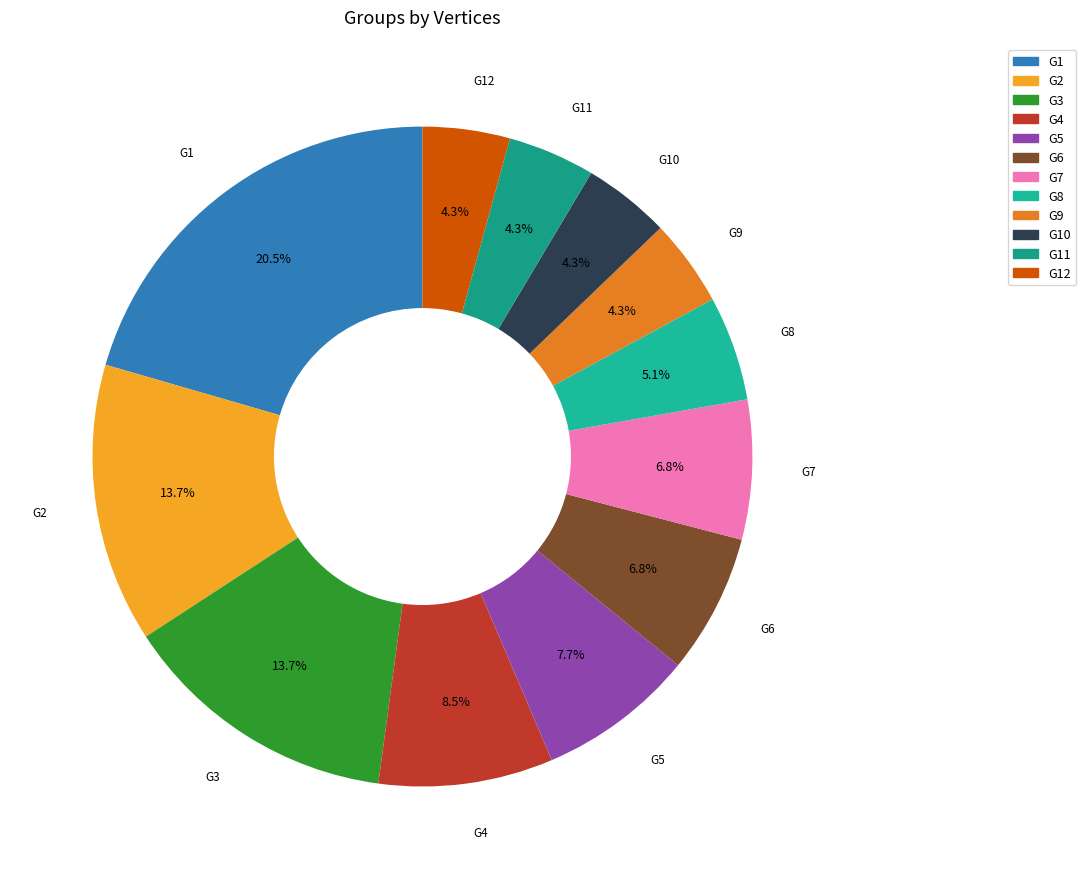

To the nearest percent, what is the combined percentage of G1 and G10?

25%